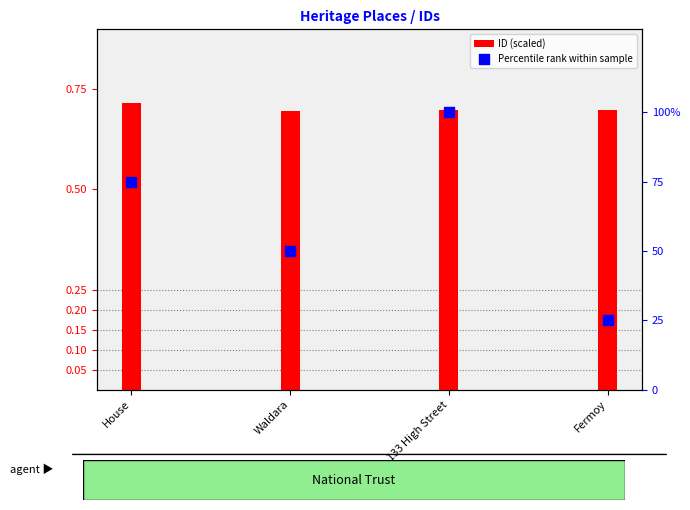

Which has a higher value, House or Waldara?

House